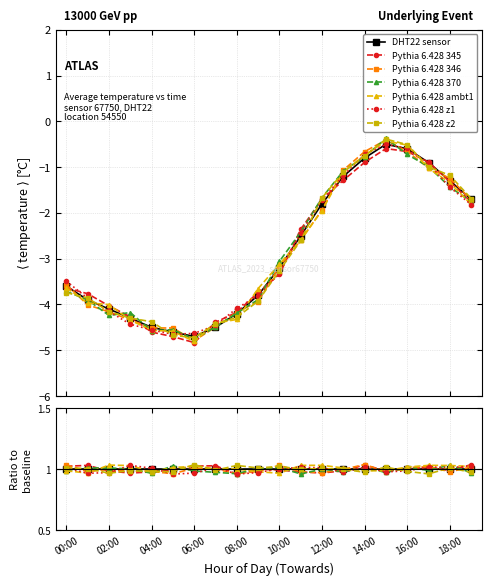

Rank the categories by value from lowest to highest.

06:00, 05:00, 04:00, 07:00, 03:00, 08:00, 02:00, 01:00, 09:00, 00:00, 10:00, 11:00, 12:00, 19:00, 18:00, 13:00, 17:00, 14:00, 16:00, 15:00